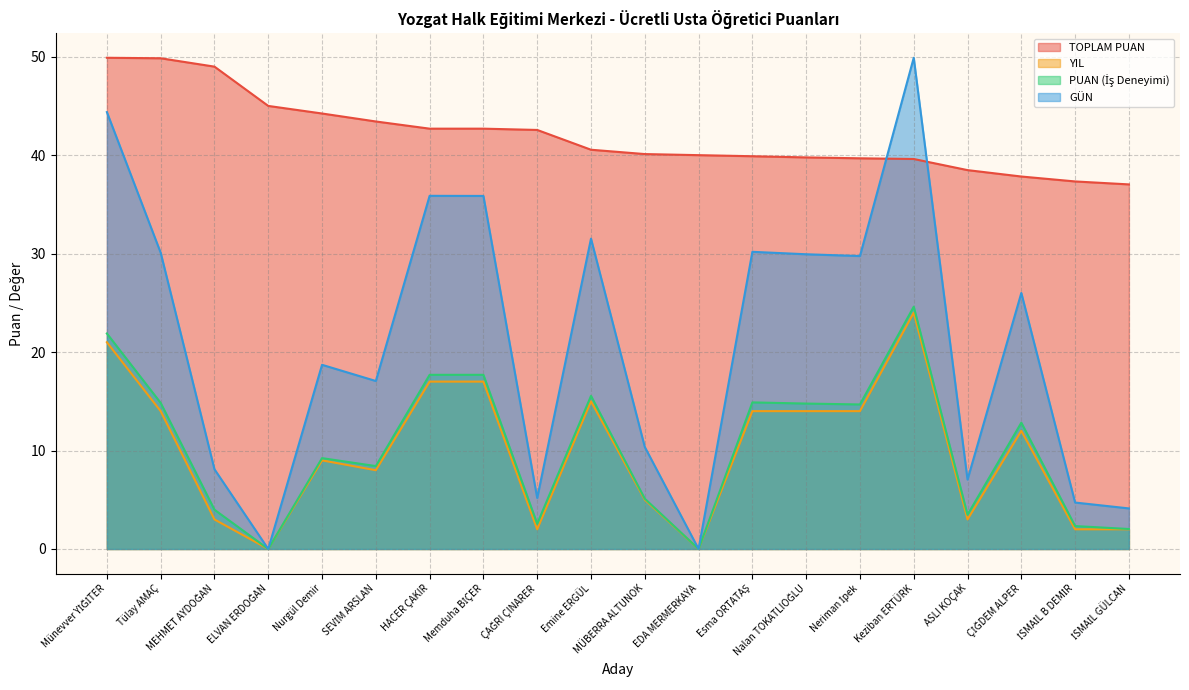

What is the difference between the maximum and second lowest values in the TOPLAM PUAN series?

12.6